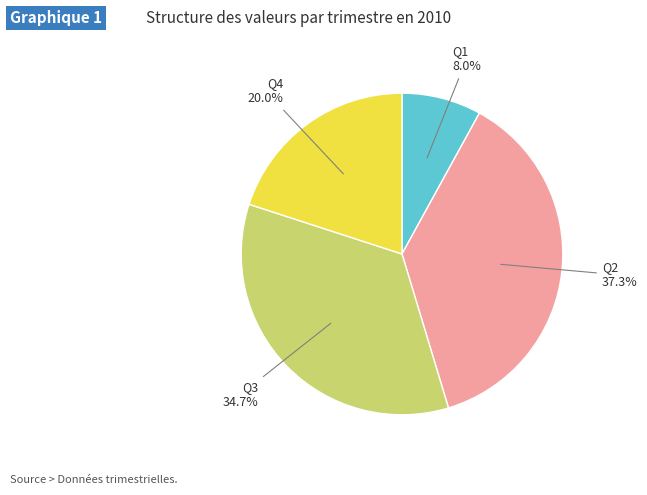

Is there any slice that represents more than half of the pie?

No